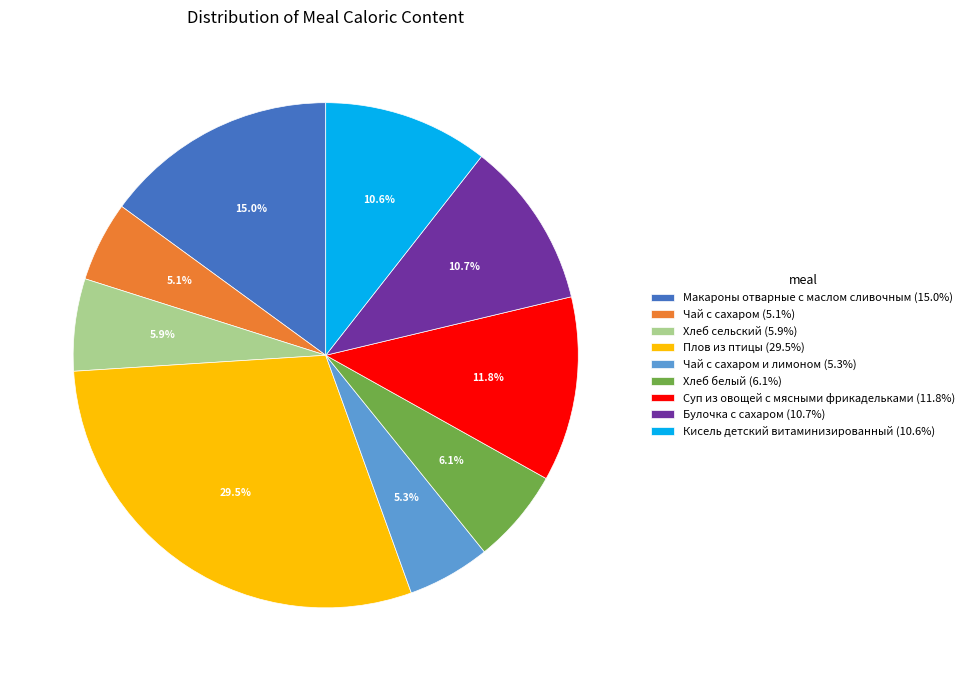

Does Кисель детский витаминизированный (10.6%) account for over 50% of the chart?

No